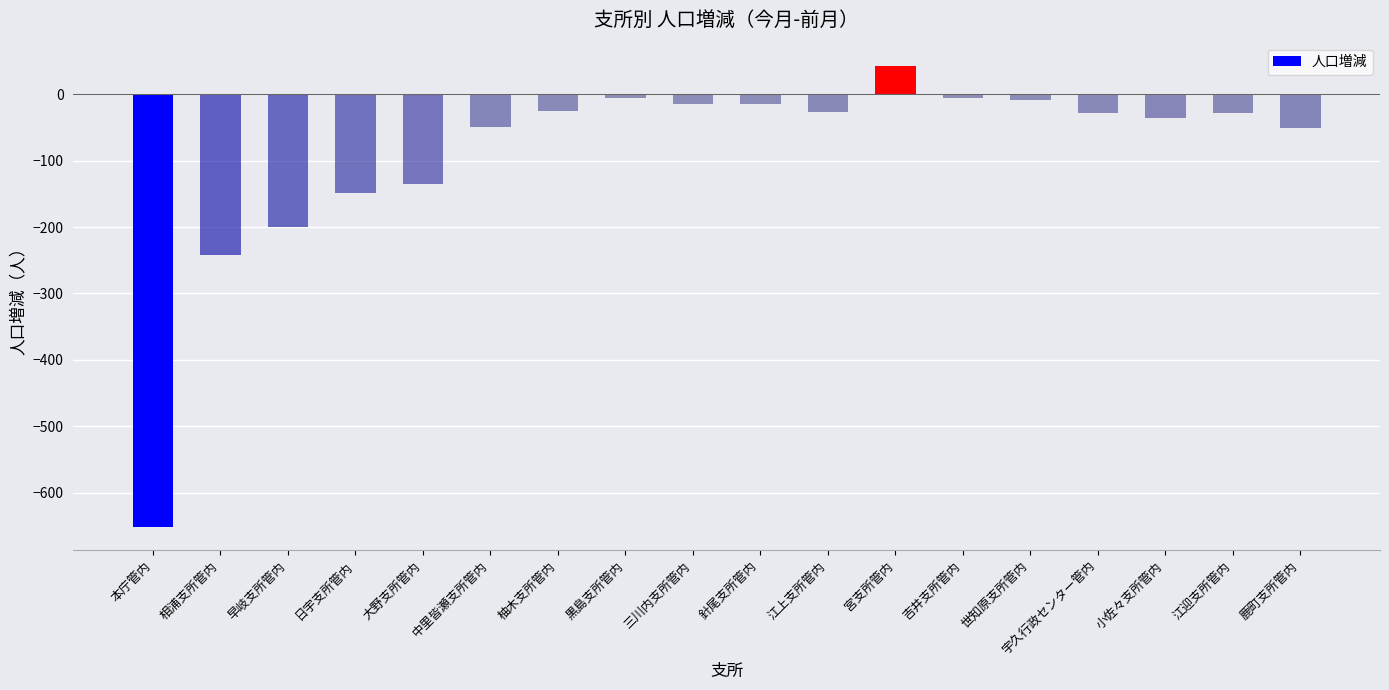

What is the difference between the maximum and minimum values?

695